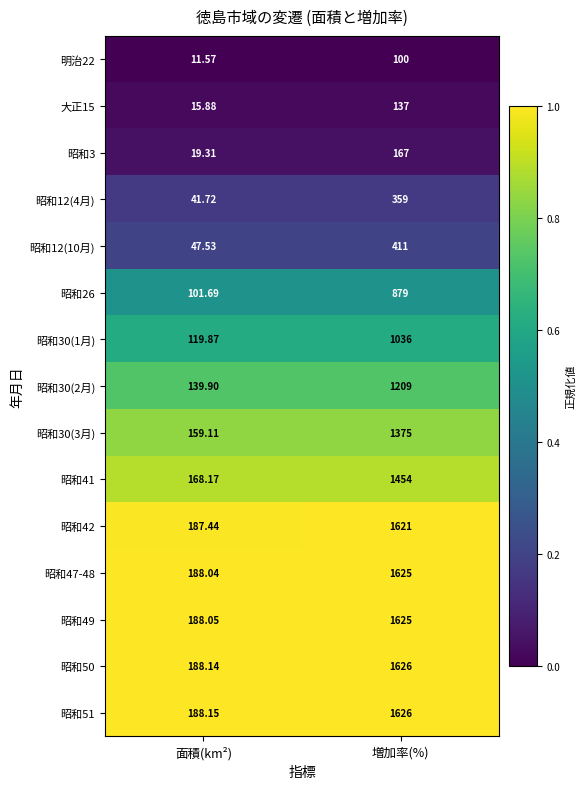

At which category does the chart reach its minimum across all series?

面積(km²)